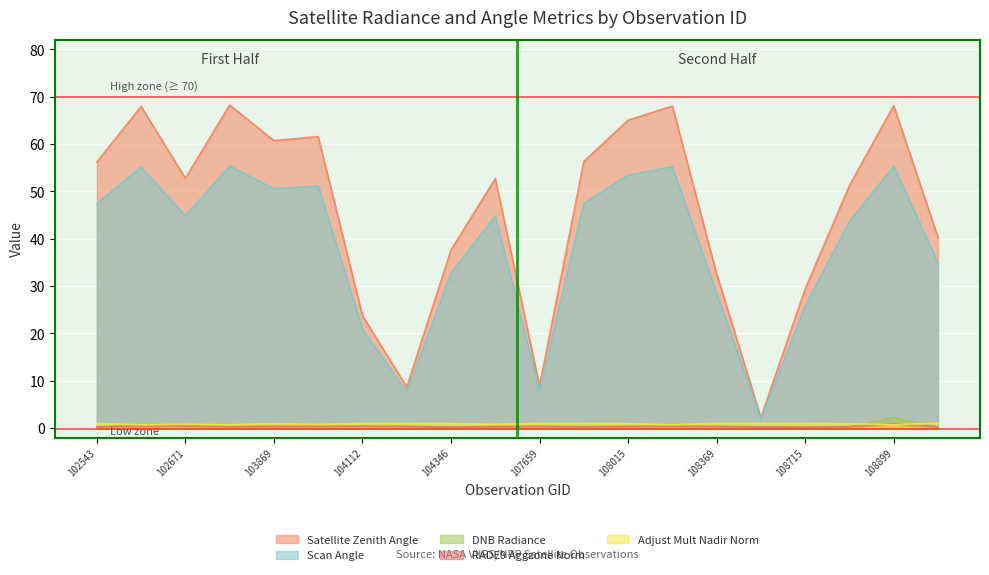

What are all the series names shown in the legend?

Satellite Zenith Angle, Scan Angle, DNB Radiance, RADE9 Aggzone Norm, Adjust Mult Nadir Norm